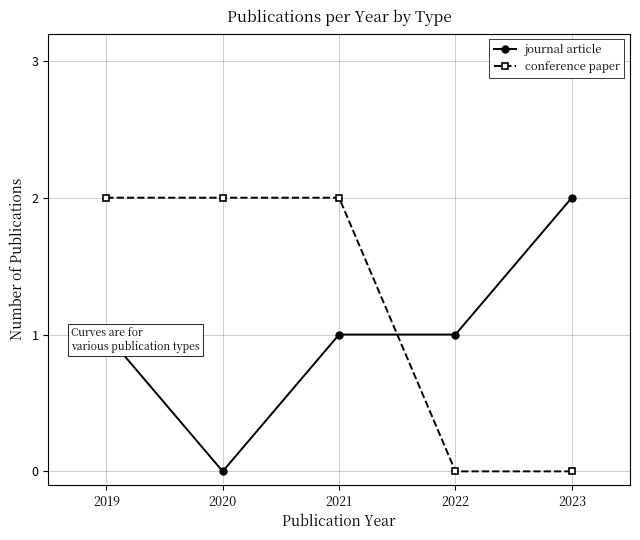

True or false: conference paper has more than 1 points higher than both neighbors.

False